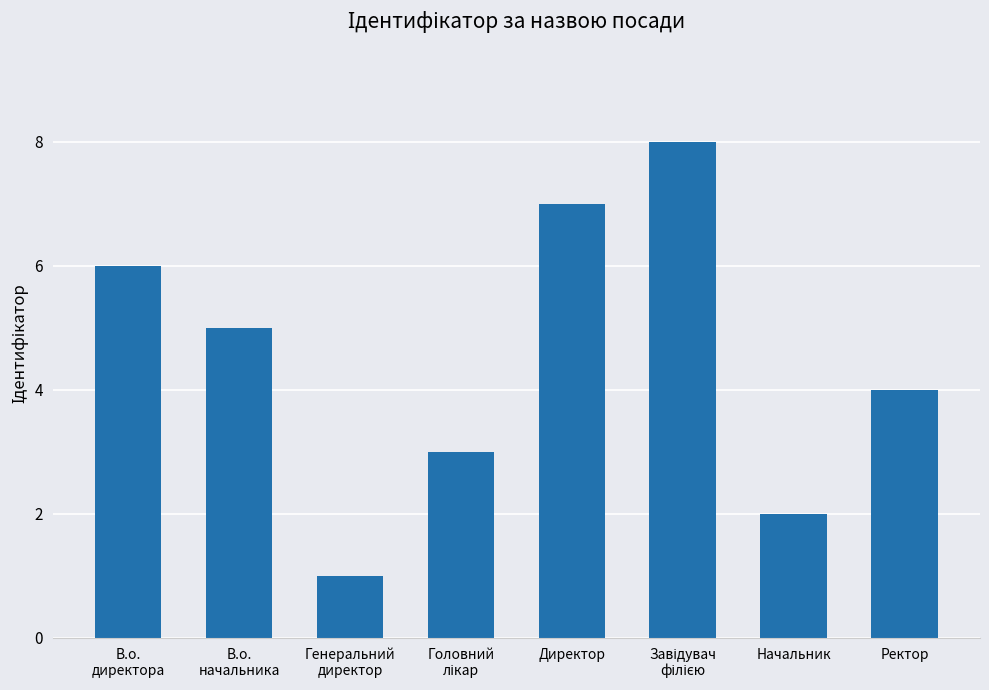

The value at Начальник is 4. True or false?

False